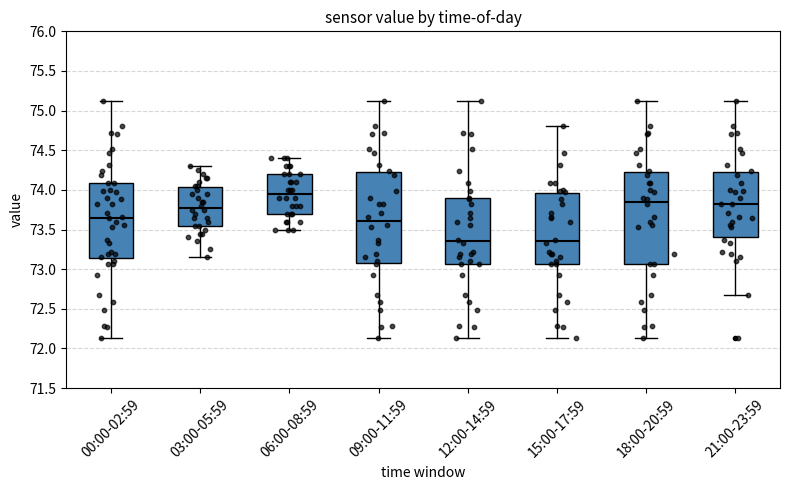

Where does the upper whisker of the box for 12:00-14:59 end on the y-axis? The values are not printed on the chart, so give them approximately, as read against the axis.

75.10